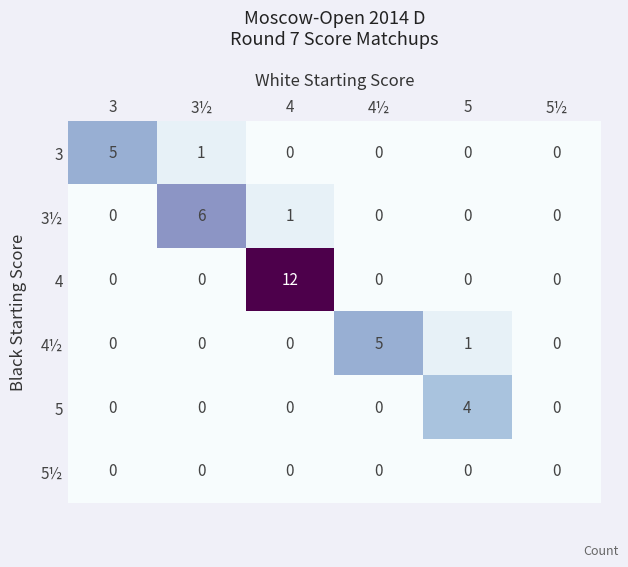

At which label does 5 reach its peak?

5